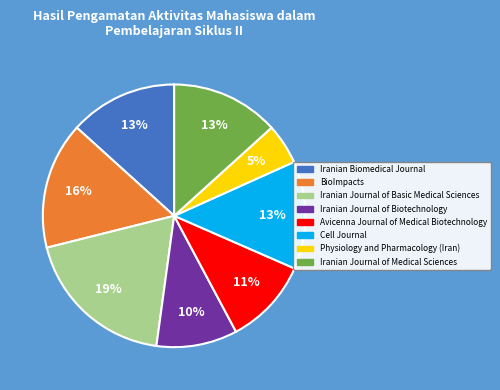

To the nearest percent, what is the average slice percentage?

12%